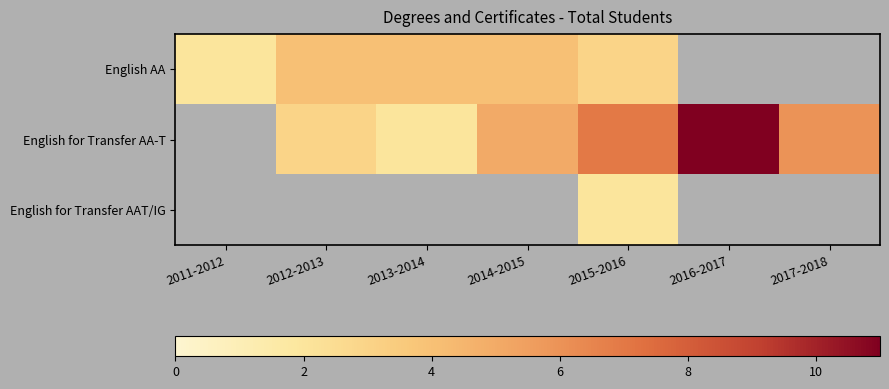

Which series has the largest range (max minus min)?

English for Transfer AA-T